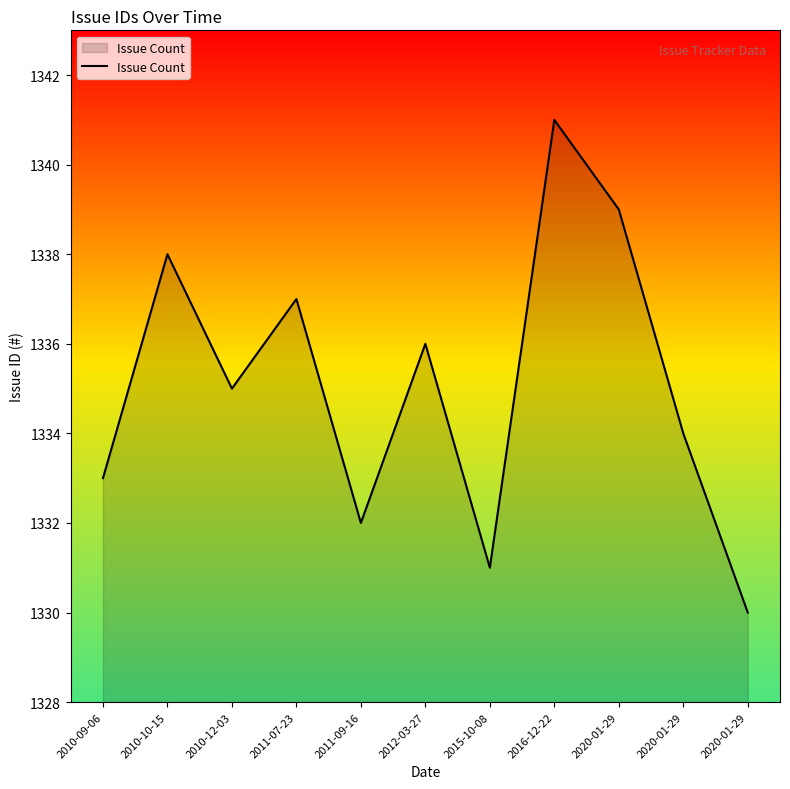

List the labels in order of value, smallest first.

2020-01-29, 2015-10-08, 2011-09-16, 2010-09-06, 2020-01-29, 2010-12-03, 2012-03-27, 2011-07-23, 2010-10-15, 2020-01-29, 2016-12-22